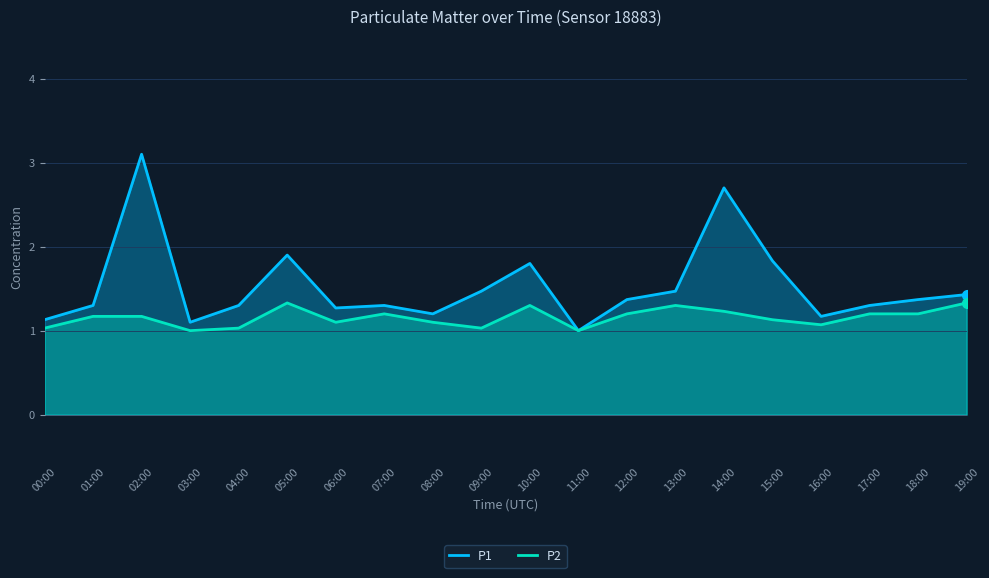

True or false: P1 and P2 cross at least once.

False